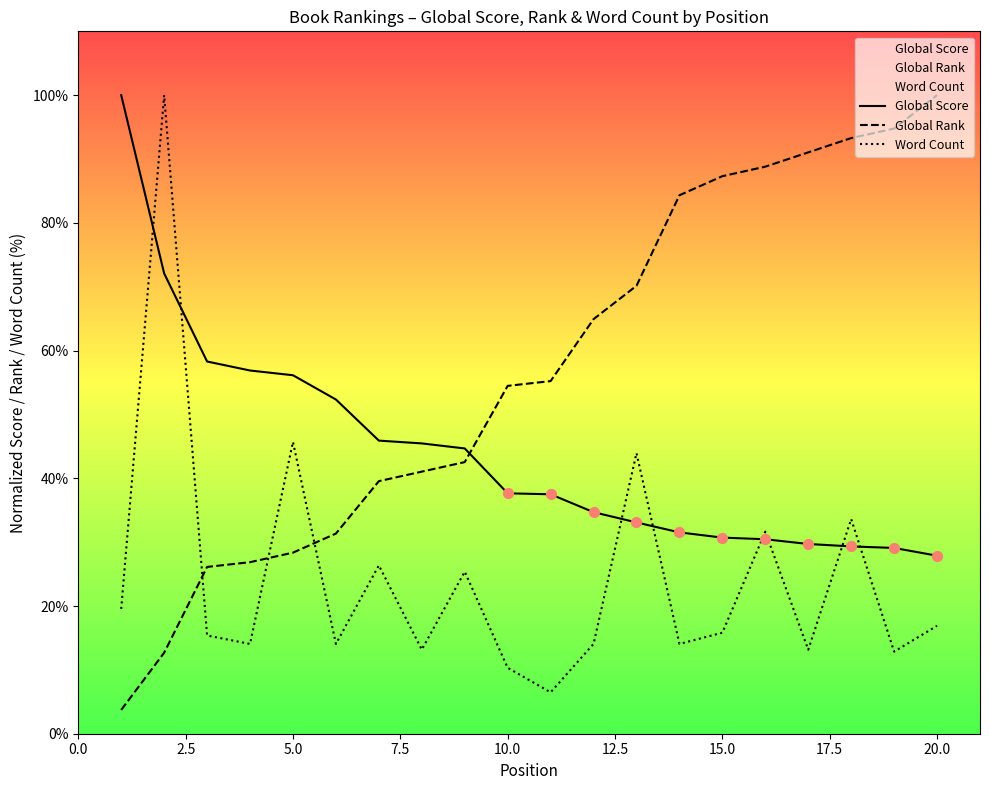

At how many categories does at least one series exceed 90?

6